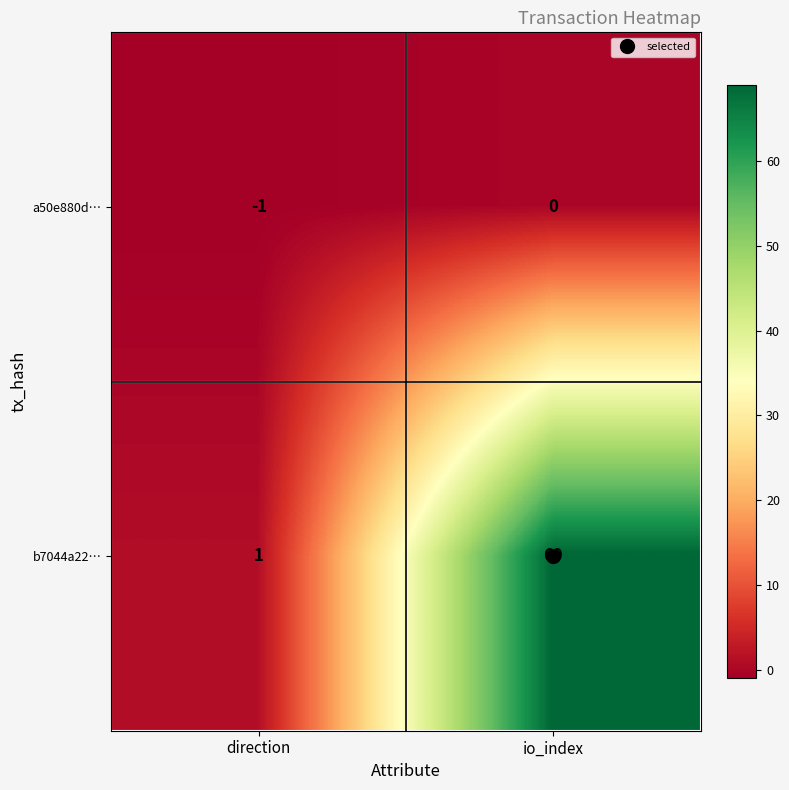

At io_index, list the series in order from smallest to largest.

a50e880d…, b7044a22…